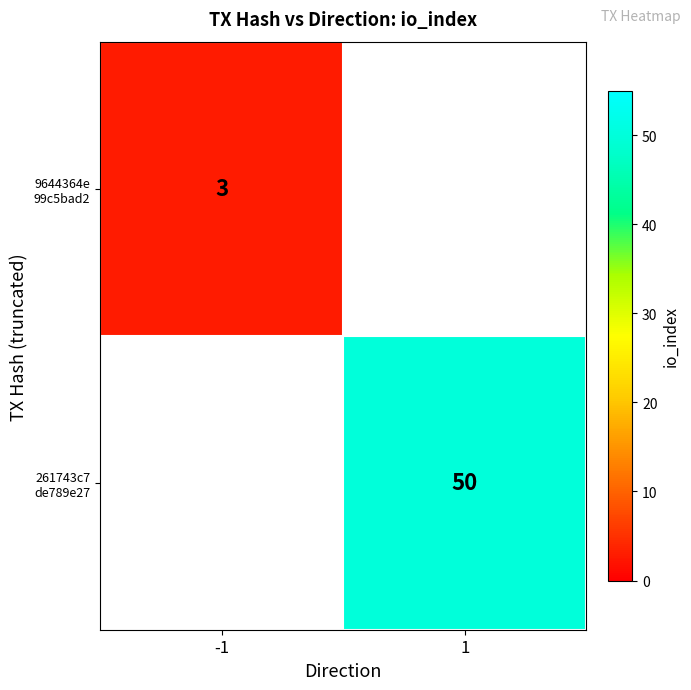

Which series has the widest spread of values?

9644364e 99c5bad2